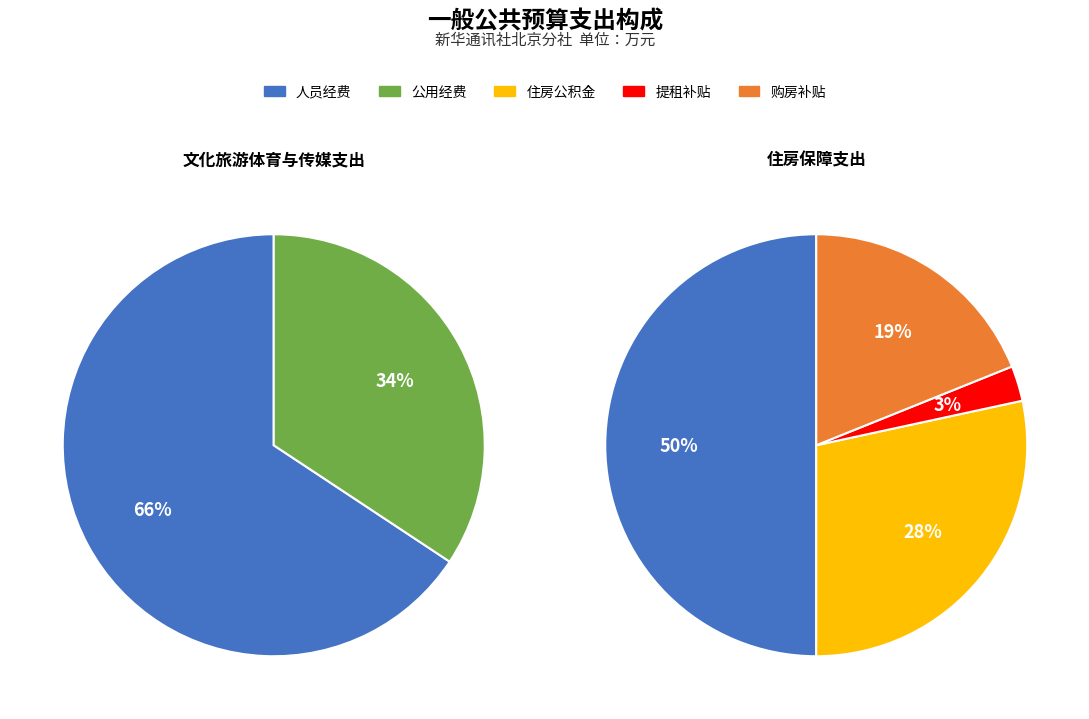

Is there a majority slice in this chart?

Yes